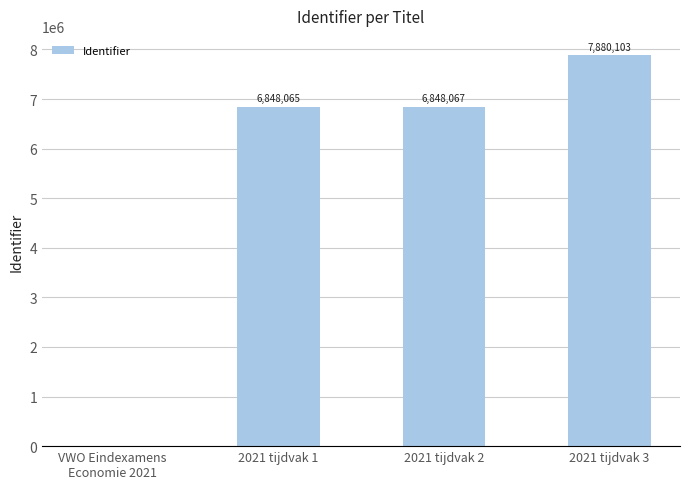

Reading left to right, extract all data points from this chart.

0	6848065	6848067	7880103